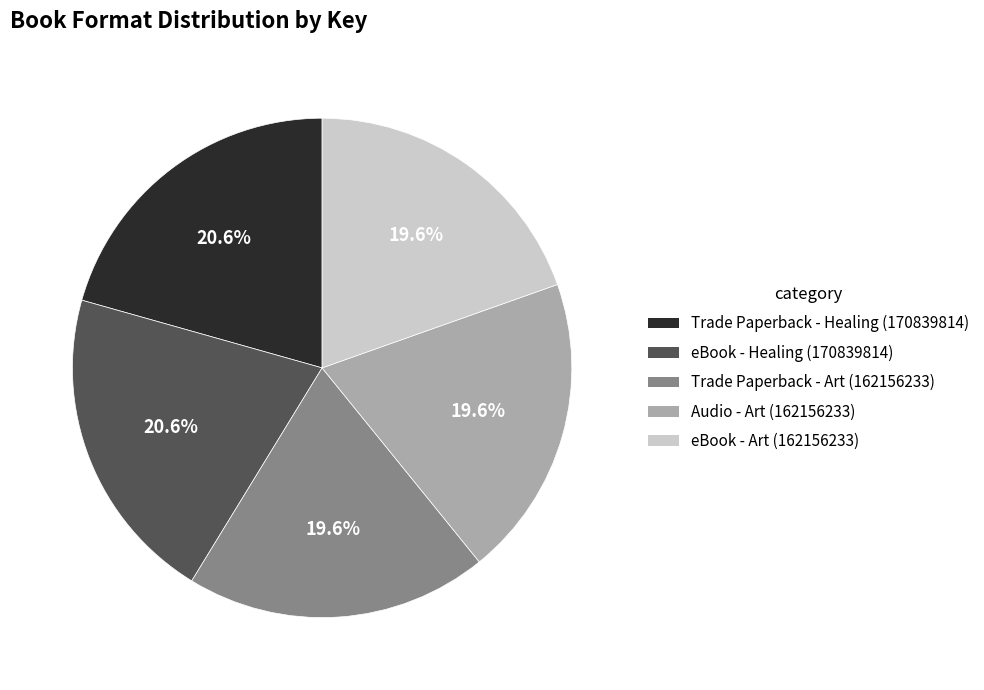

Is there a majority slice in this chart?

No